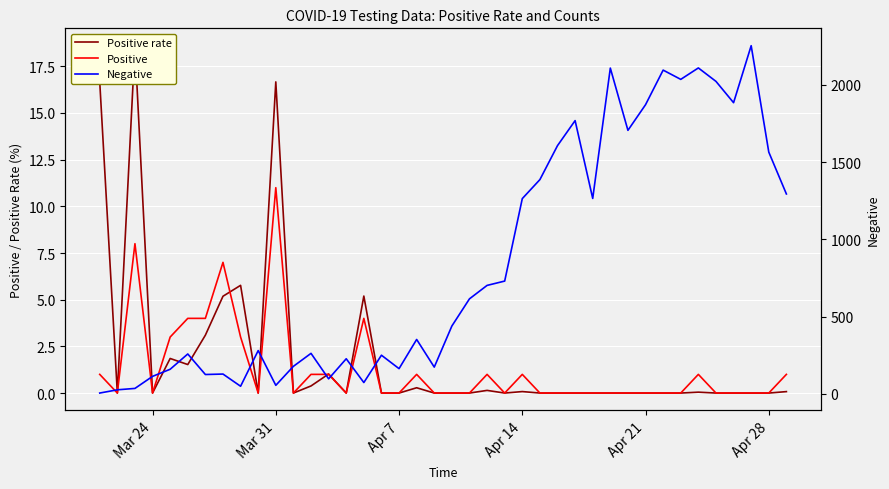

Reading left to right, extract all data points from this chart.

Positive rate: 16.7	0.0	18.6	0.0	1.9	1.5	3.1	5.2	5.8	0.0	16.7	0.0	0.4	1.0	0.0	5.2	0.0	0.0	0.3	0.0	0.0	0.0	0.1	0.0	0.1	0.0	0.0	0.0	0.0	0.0	0.0	0.0	0.0	0.0	0.0	0.0	0.0	0.0	0.0	0.1
Positive: 1.0	0.0	8.0	0.0	3.0	4.0	4.0	7.0	3.0	0.0	11.0	0.0	1.0	1.0	0.0	4.0	0.0	0.0	1.0	0.0	0.0	0.0	1.0	0.0	1.0	0.0	0.0	0.0	0.0	0.0	0.0	0.0	0.0	0.0	1.0	0.0	0.0	0.0	0.0	1.0
Negative: 5.0	26.0	35.0	113.0	159.0	258.0	125.0	128.0	49.0	280.0	55.0	178.0	262.0	97.0	227.0	73.0	250.0	163.0	352.0	173.0	439.0	615.0	702.0	730.0	1264.0	1387.0	1607.0	1769.0	1265.0	2109.0	1706.0	1872.0	2096.0	2036.0	2110.0	2023.0	1885.0	2254.0	1565.0	1294.0